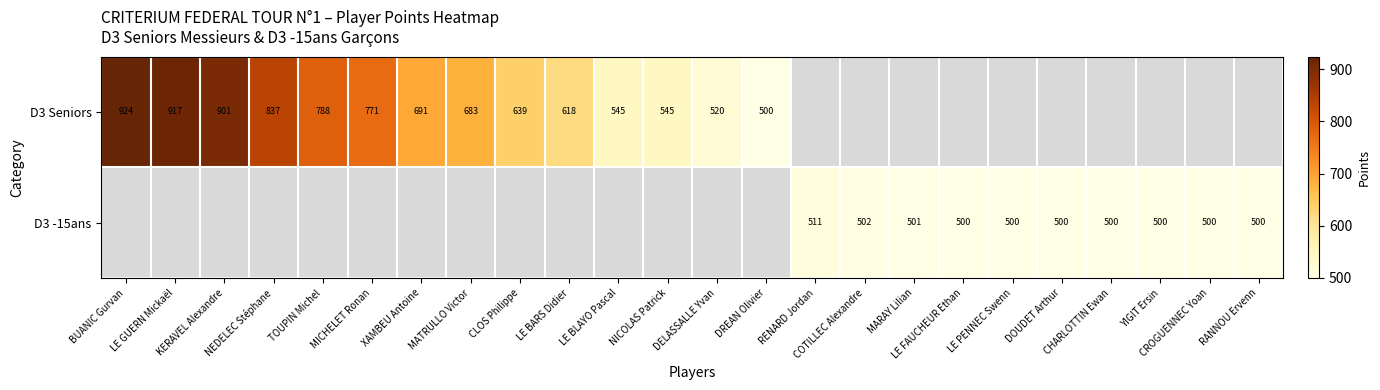

Rank the series by their maximum value, from highest to lowest.

D3 Seniors, D3 -15ans